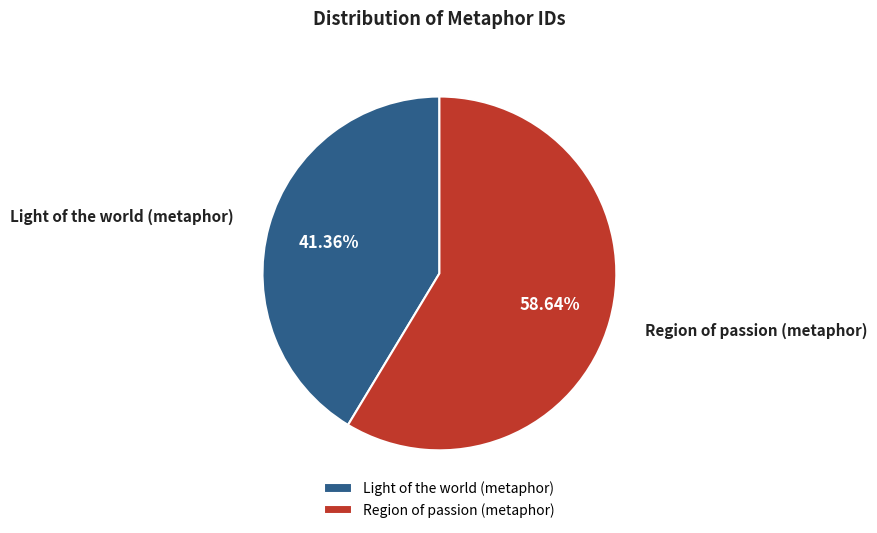

Which slice is the largest?

Region of passion (metaphor)